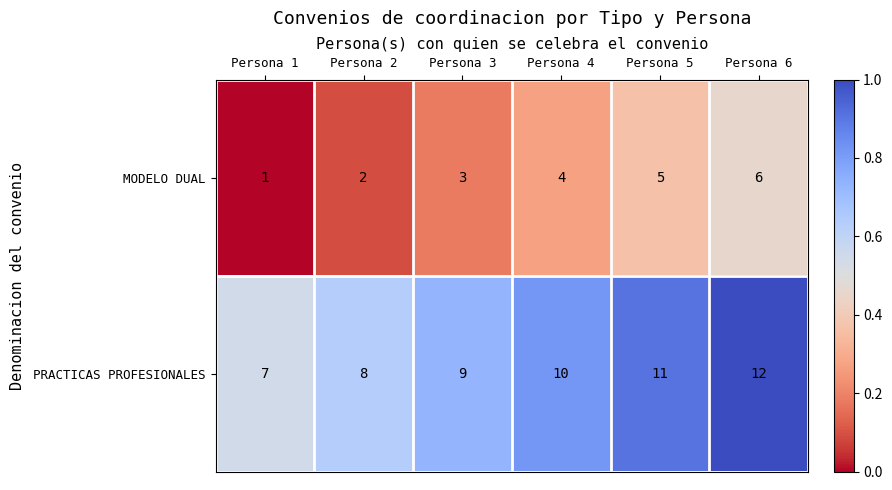

Reading left to right, transcribe all the data shown in this chart.

MODELO DUAL: 1	2	3	4	5	6
PRACTICAS PROFESIONALES: 7	8	9	10	11	12